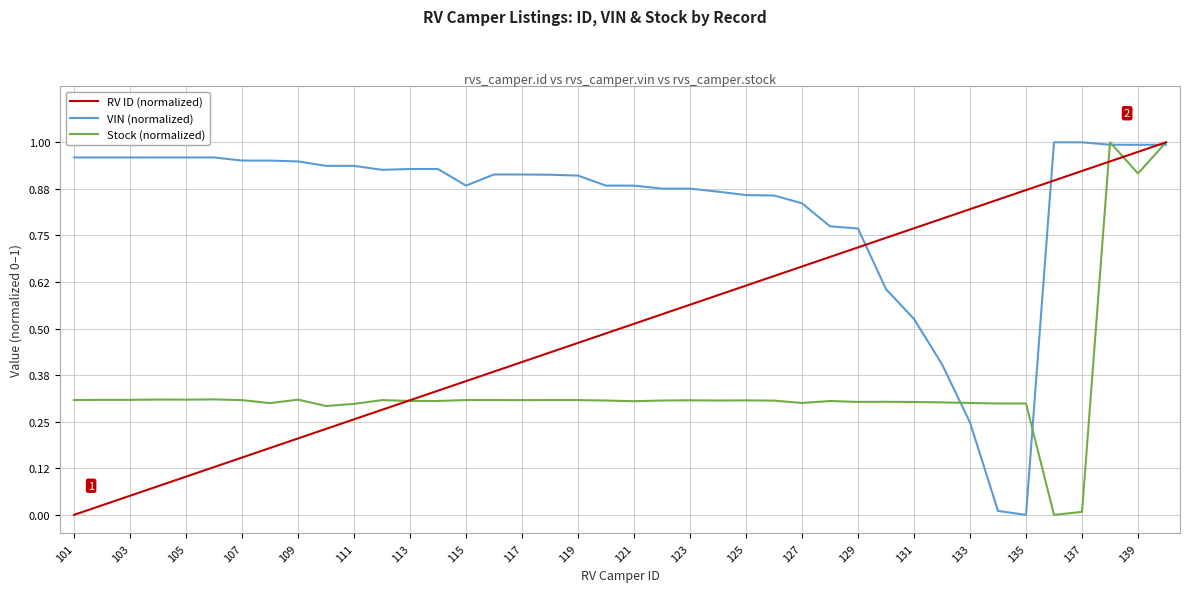

List the series in order of their overall mean, highest first.

VIN (normalized), RV ID (normalized), Stock (normalized)